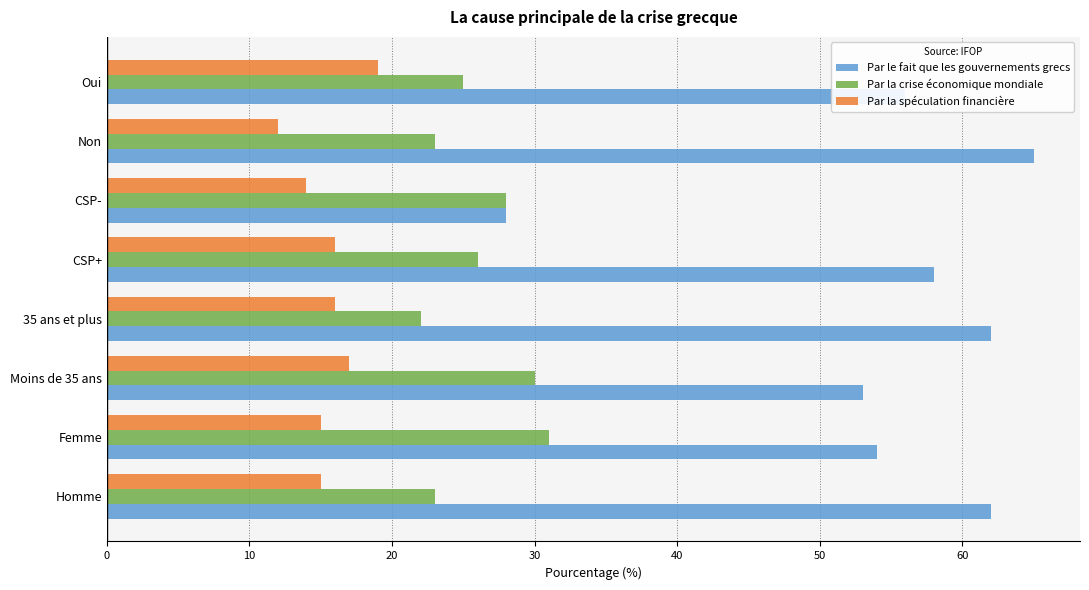

Is it true that Par le fait que les gouvernements grecs equals 62 at Homme?

True